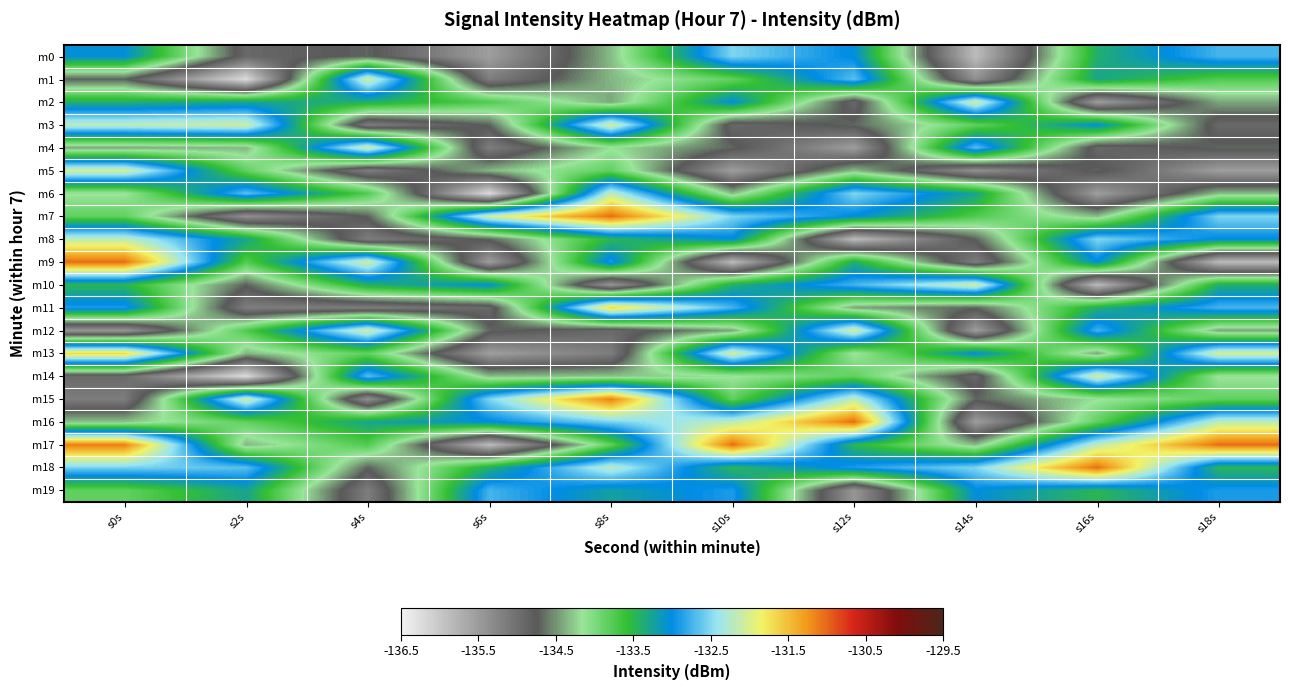

Rank the series at s10s from highest to lowest value.

m17, m13, m16, m0, m7, m11, m19, m8, m2, m10, m18, m15, m1, m14, m6, m12, m4, m3, m5, m9